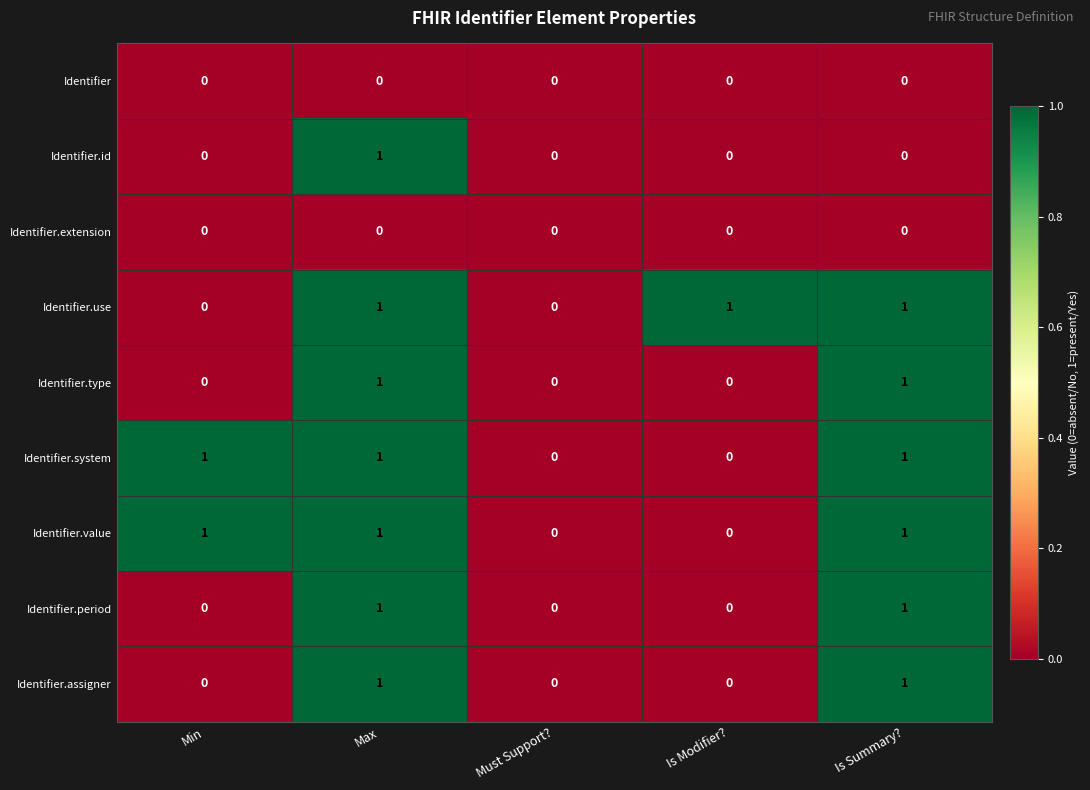

The value of Identifier.id at Min is 0. True or false?

True